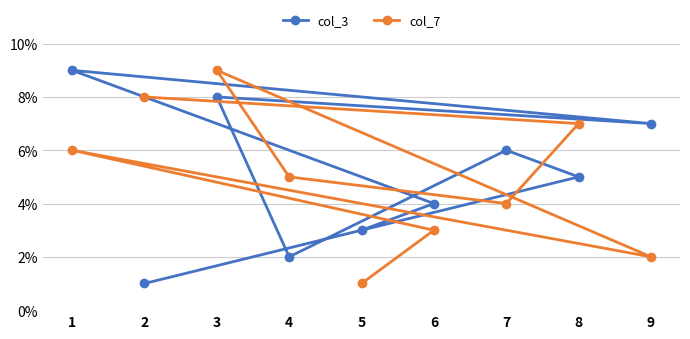

What is the value of the col_3 point at the 6th from the left?

4